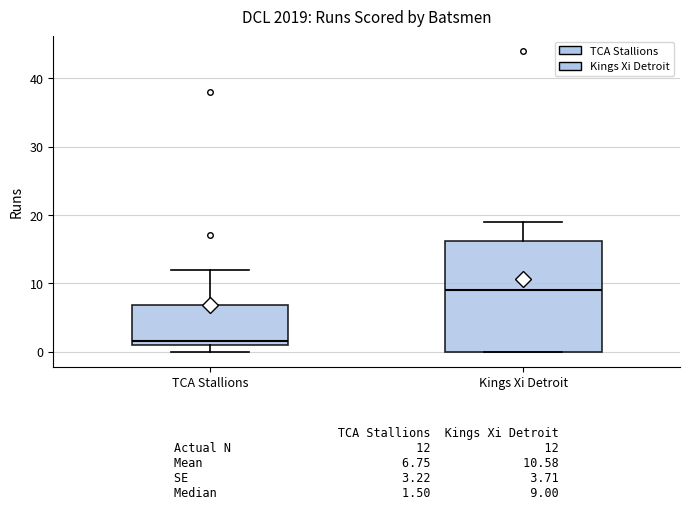

Which box has the lowest median line?

TCA Stallions